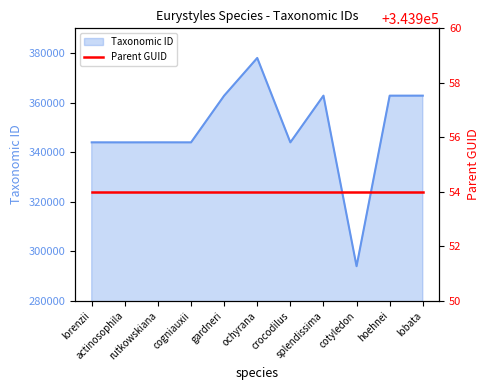

What is the maximum value shown in the chart?

378040